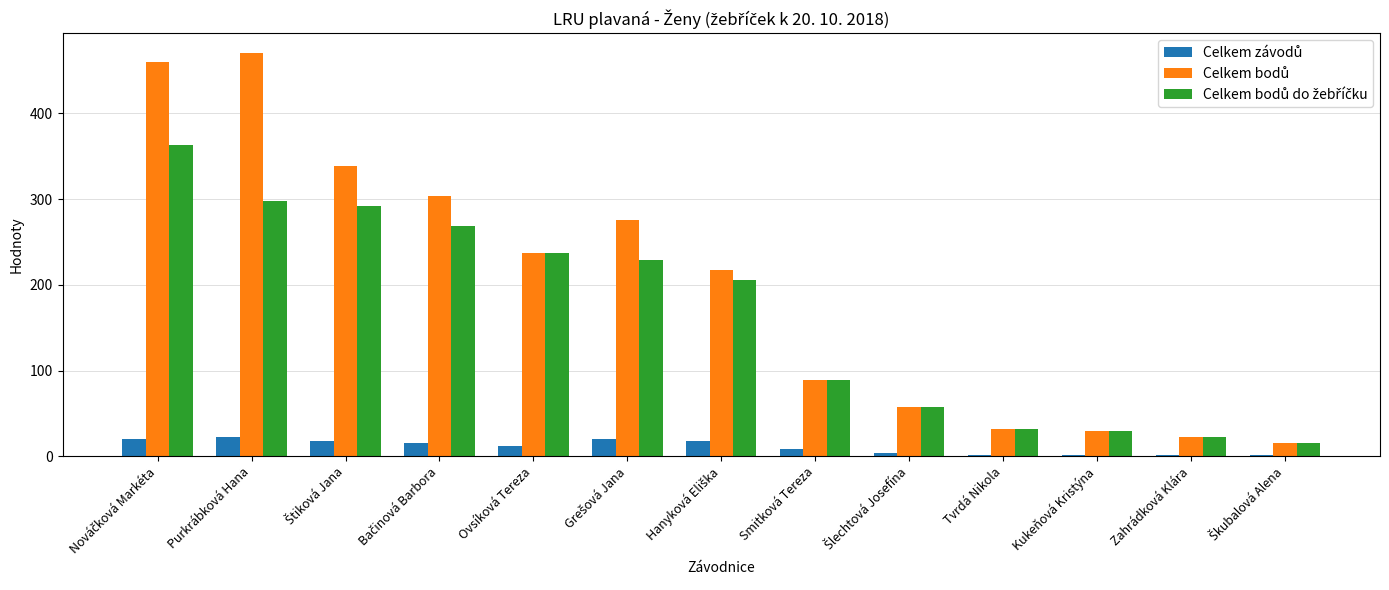

At how many categories does at least one series exceed 223?

6